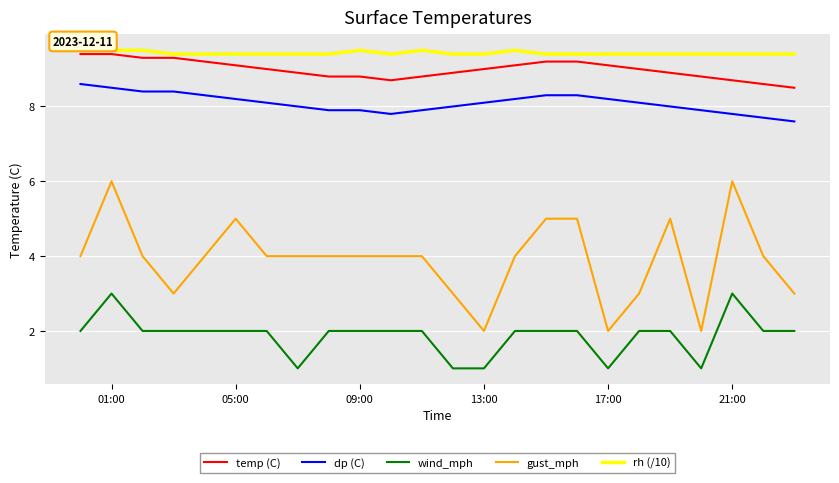

What is the maximum value for gust_mph?

6.0